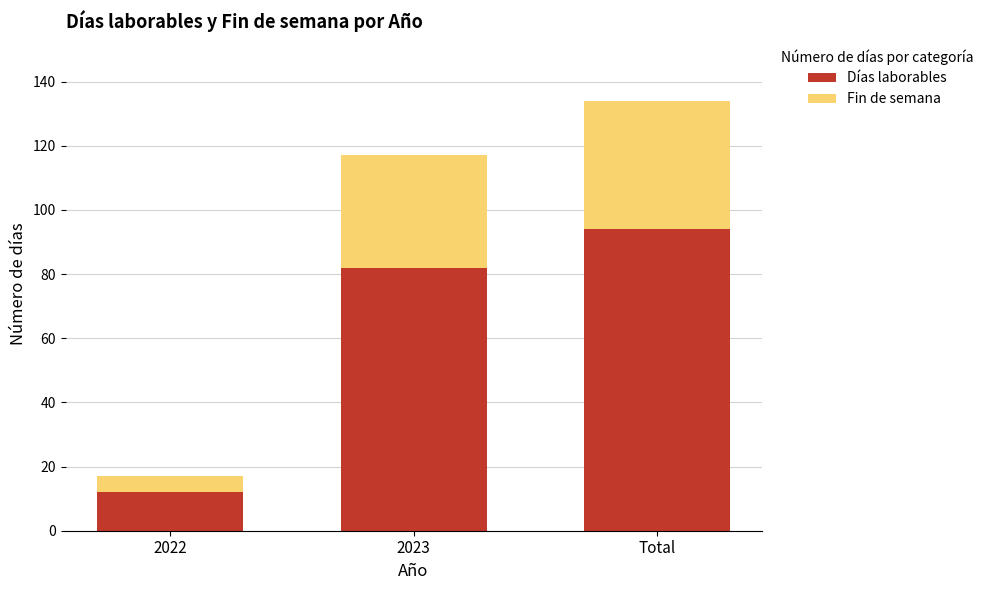

Which category has the lowest value in the Días laborables series?

2022